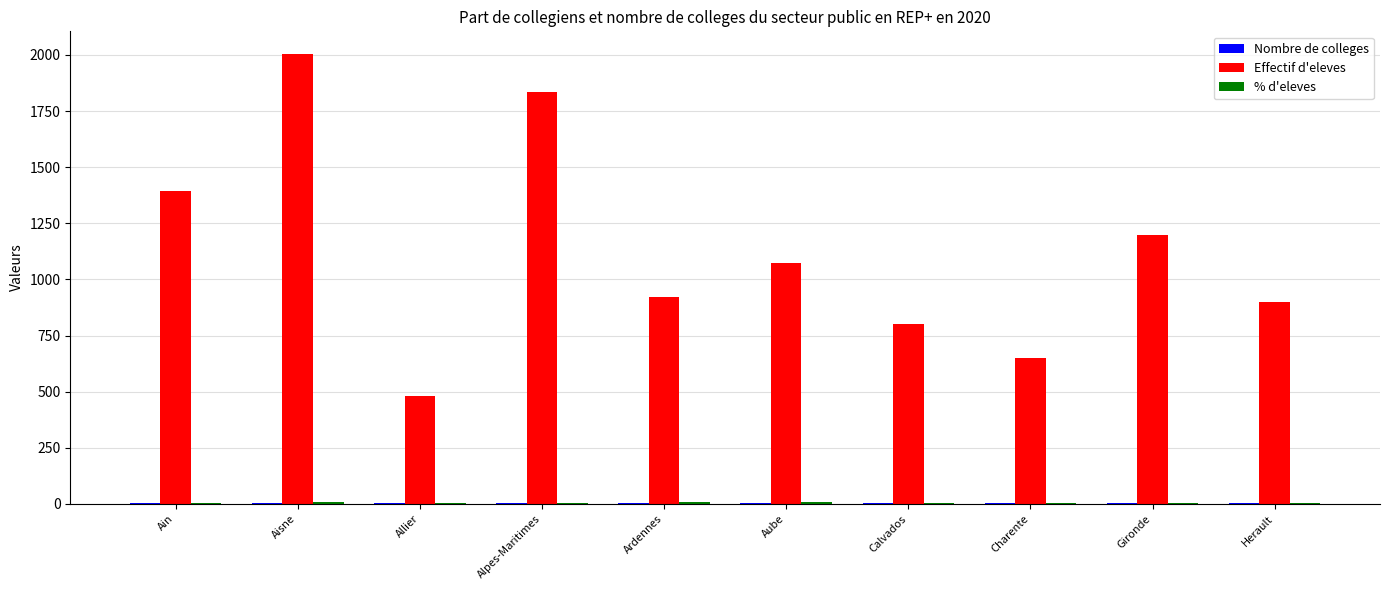

Where is Effectif d'eleves nearest to the value 1243?

Gironde